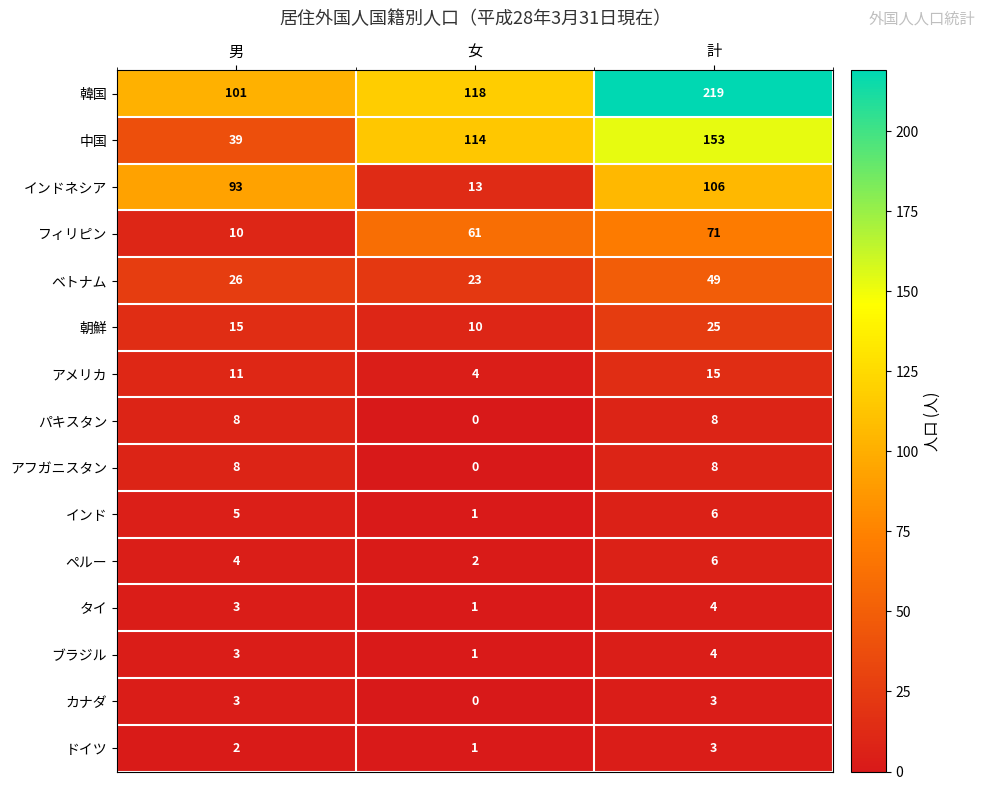

Which series has the widest spread of values?

韓国